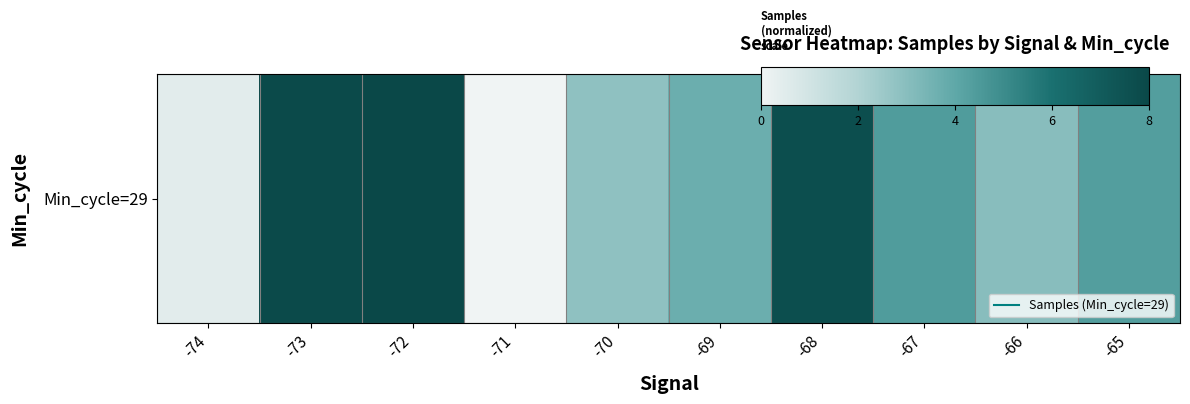

What is the ratio of the value at -70 to the value at -65?

0.7